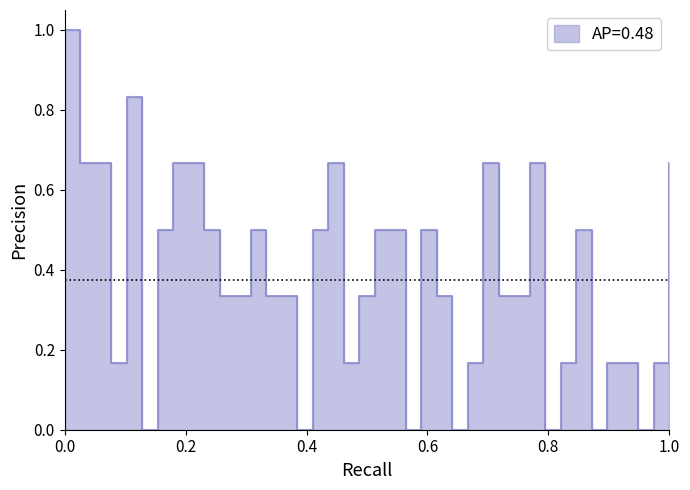

What is the maximum value shown in the chart?

1.0